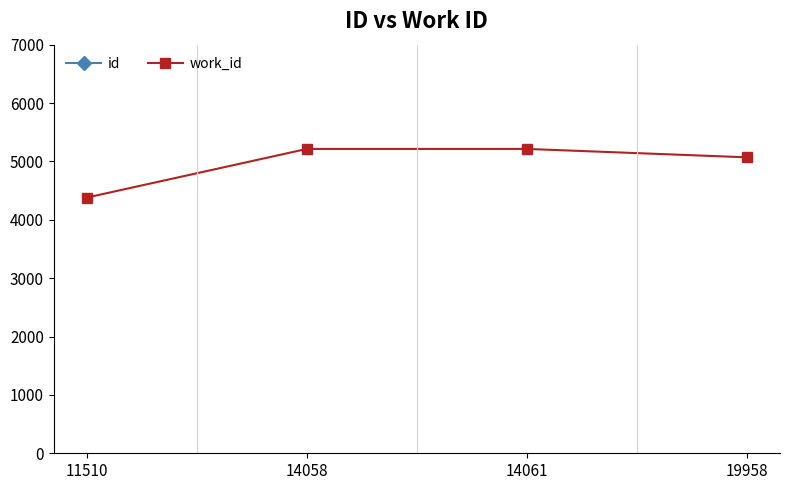

Reading left to right, extract all data points from this chart.

id: 11510	14058	14061	19958
work_id: 4380	5214	5214	5070